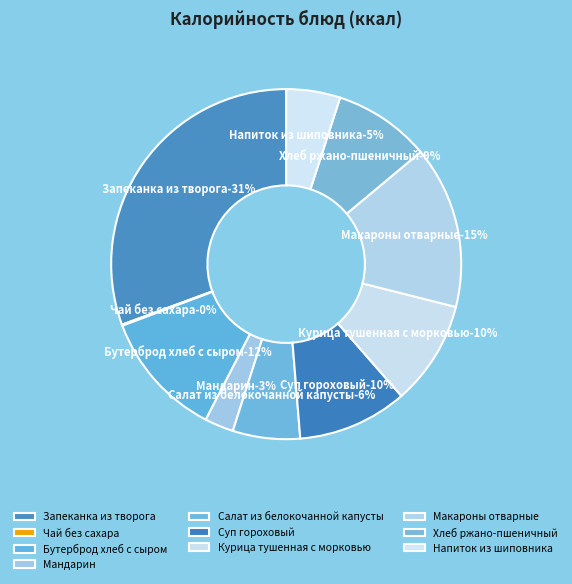

Does any single category account for the majority?

No